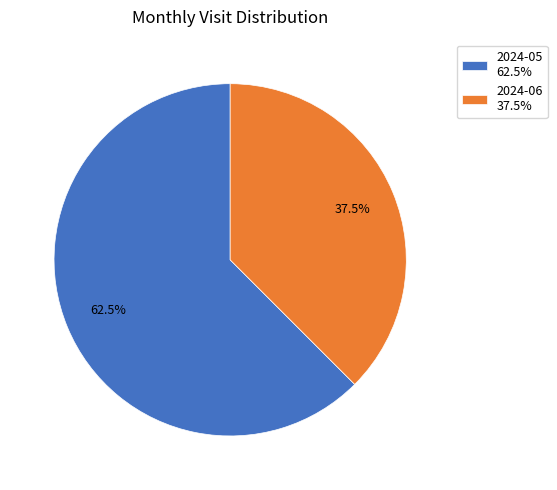

What portion of the pie excludes 2024-06?

62.5%